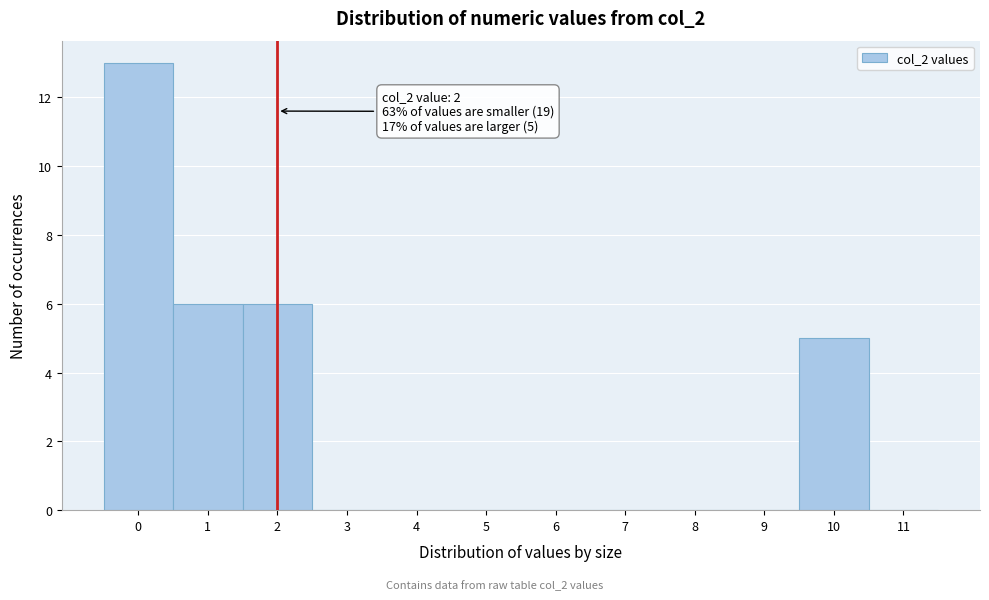

Which range on the x-axis has the tallest bar?

-0.5 to 0.5